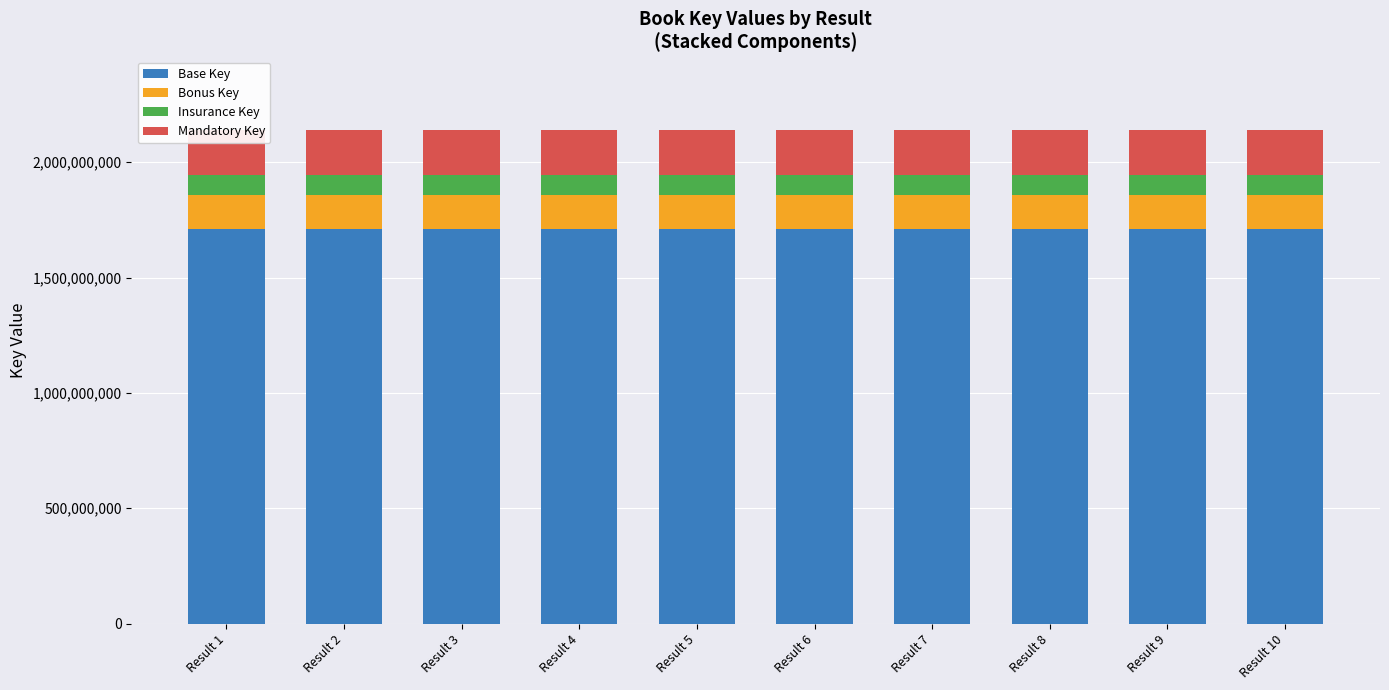

List the series in order of their peak value, lowest first.

Insurance Key, Bonus Key, Mandatory Key, Base Key